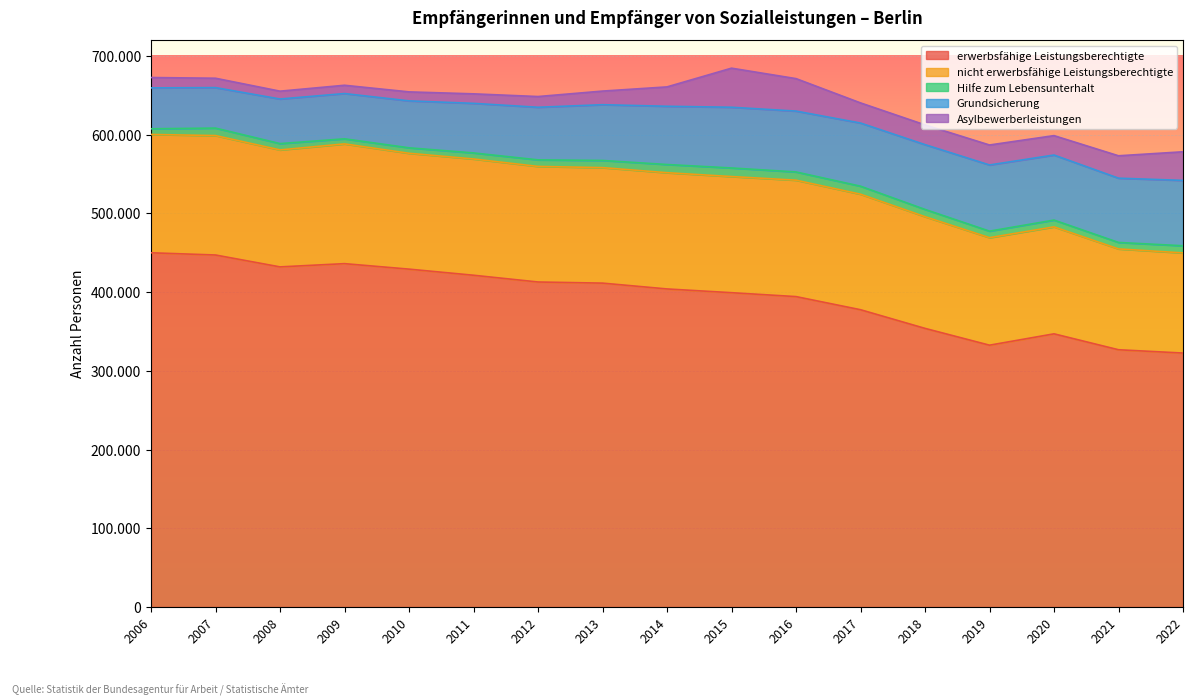

Does the chart display data point markers on the line(s)?

No